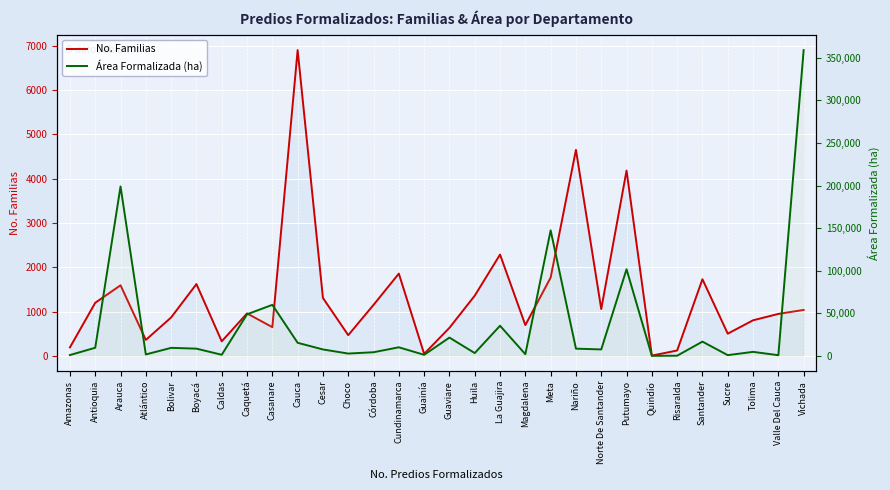

What is the label of the 8th point from the left?

Caquetá